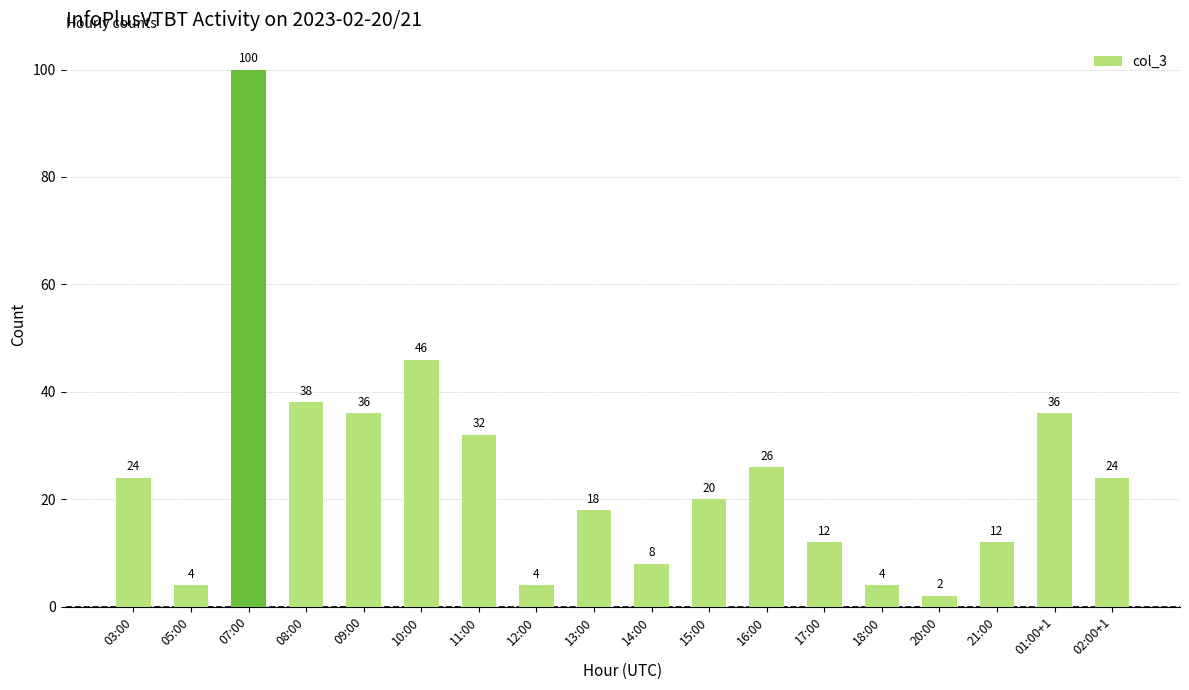

At which label is the value closest to 51?

10:00